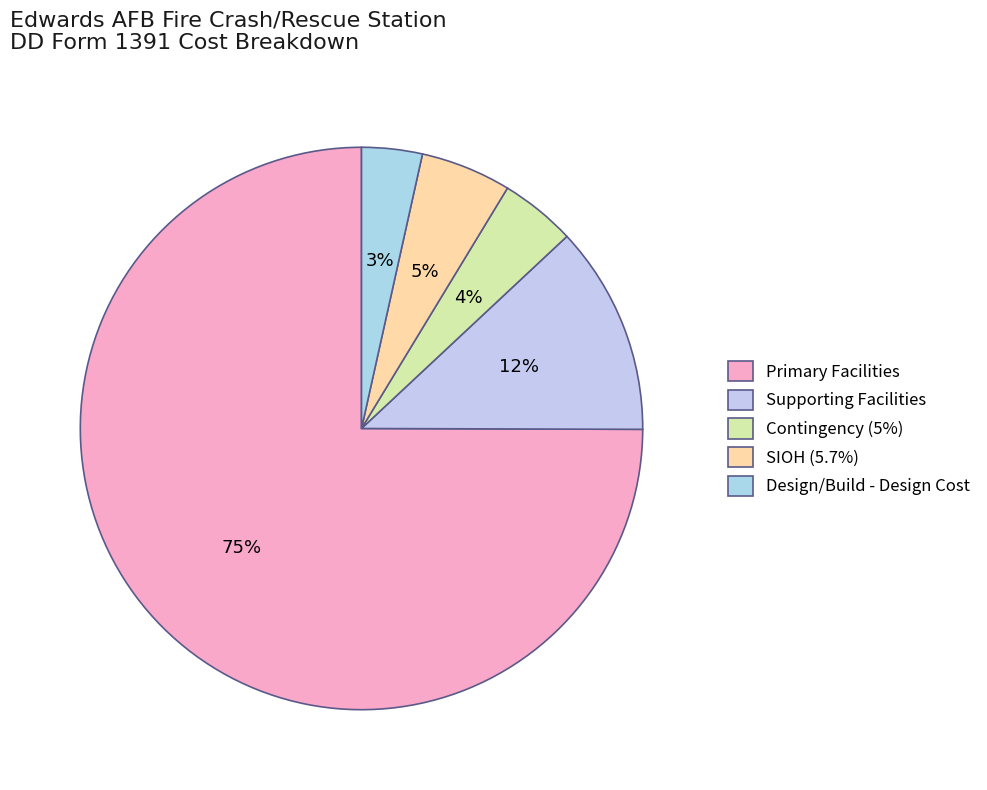

Which slice is the smallest?

Design/Build - Design Cost